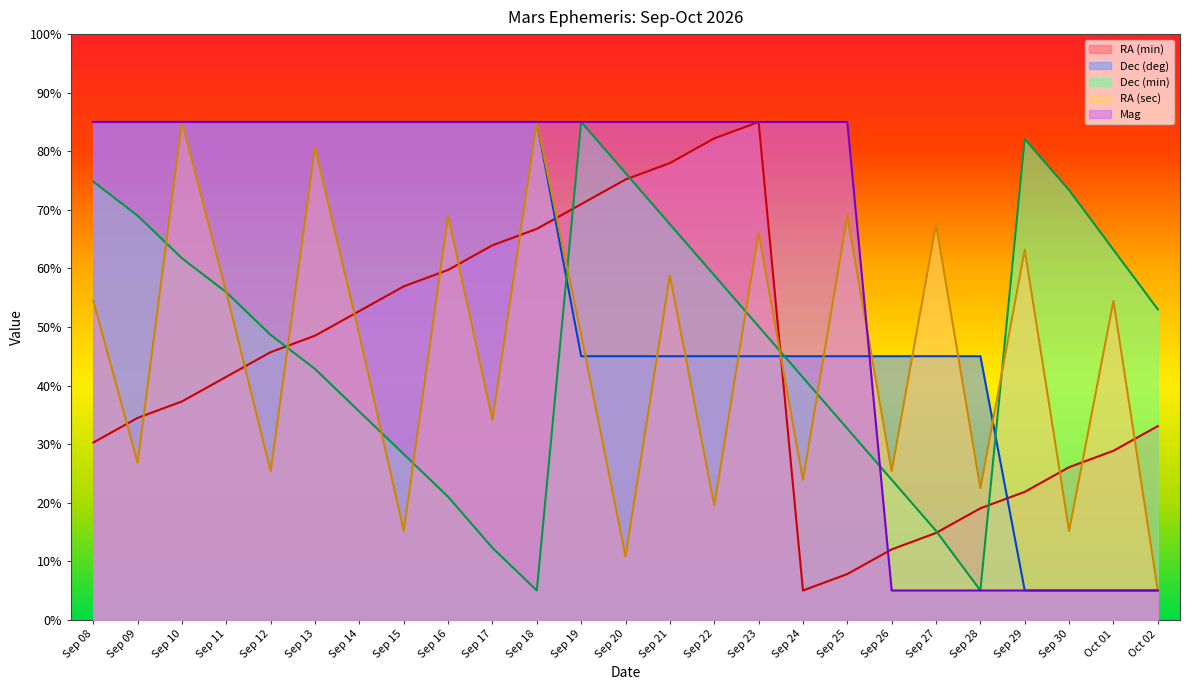

Where does the Dec (deg) series first go above 45?

Sep 08